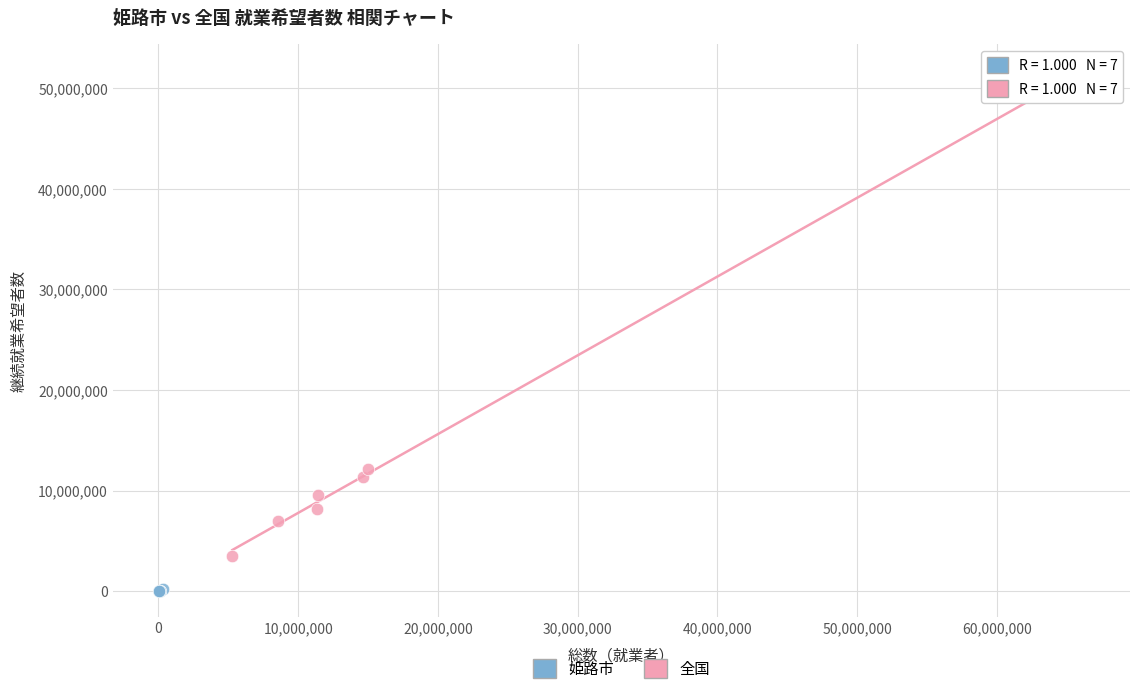

Which series reaches the minimum Y coordinate?

姫路市